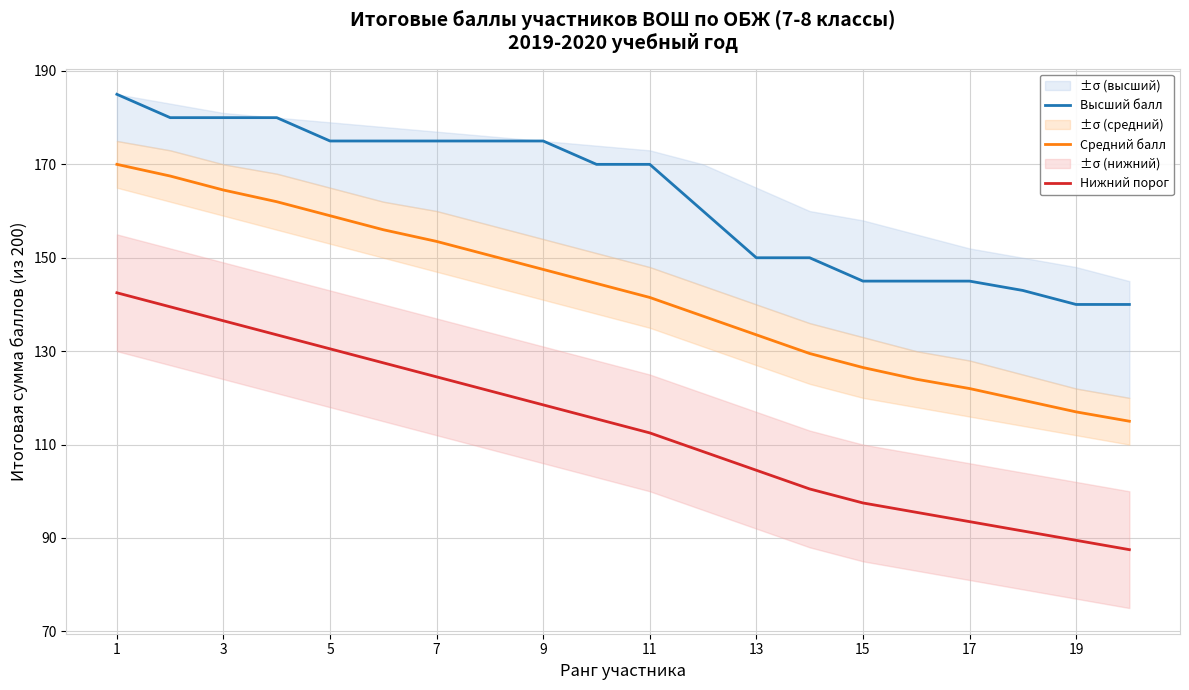

What is the maximum value for Нижний порог?

142.5